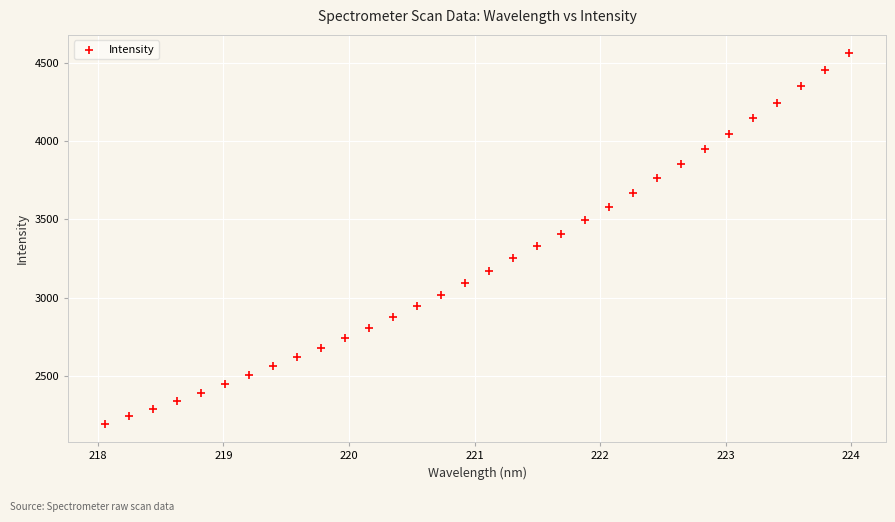

What is the range of Y values (max minus min)?

2365.0